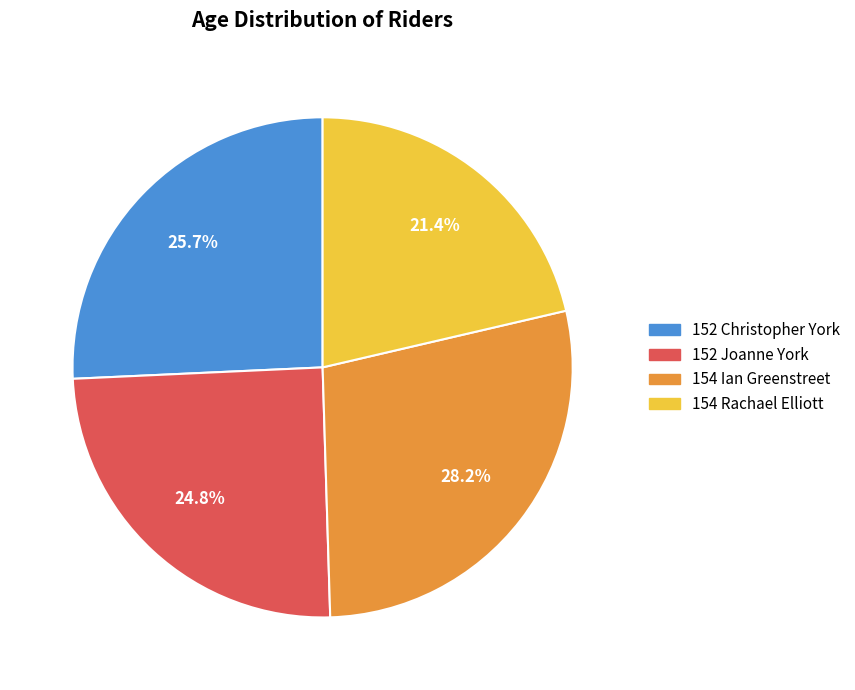

Does any single category account for the majority?

No